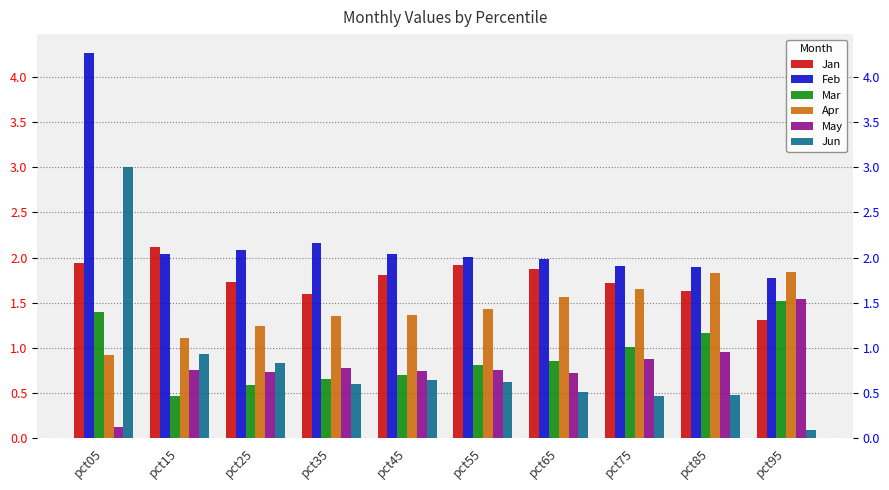

Rank the categories by Jun value from highest to lowest.

pct05, pct15, pct25, pct45, pct55, pct35, pct65, pct85, pct75, pct95